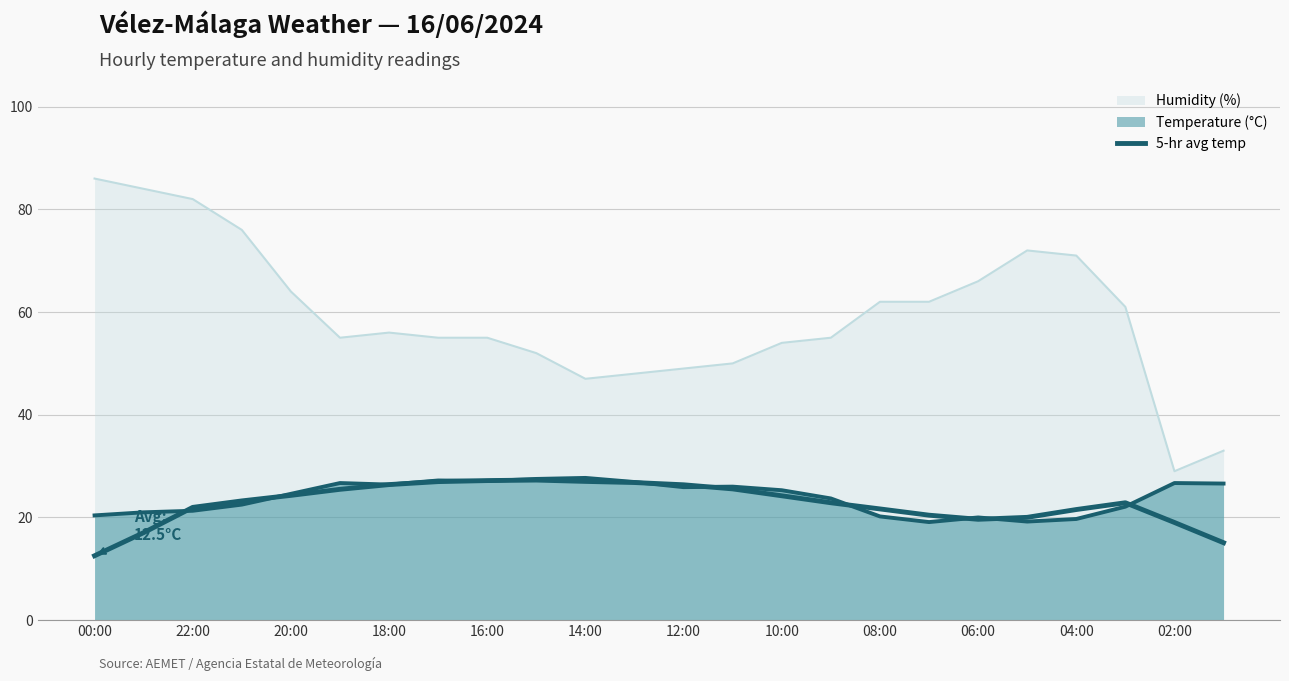

How many distinct data groups are displayed?

3